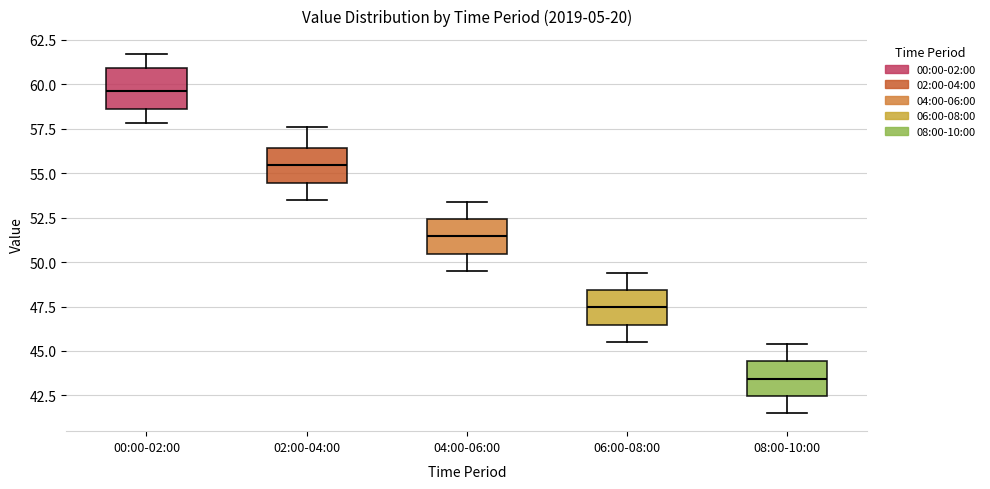

Where does the median line of the box for 06:00-08:00 sit on the y-axis? The values are not printed on the chart, so give them approximately, as read against the axis.

47.5